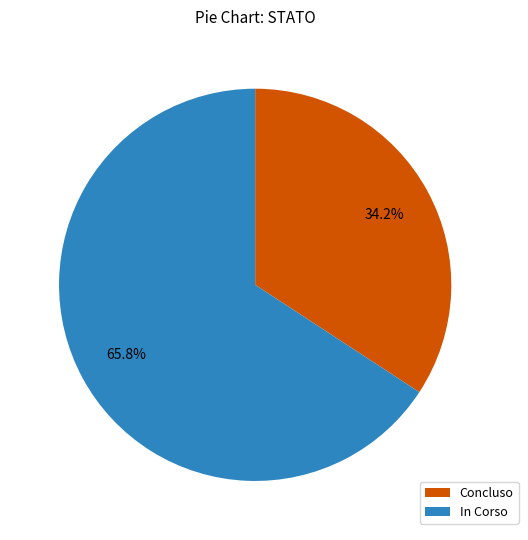

Combined, what portion of the pie is In Corso and Concluso?

100.0%